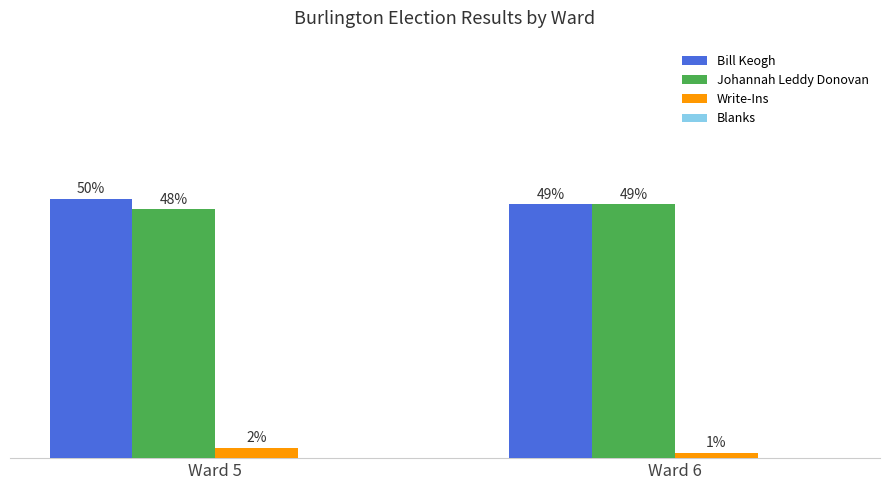

Which category has the highest value across all series?

Ward 5